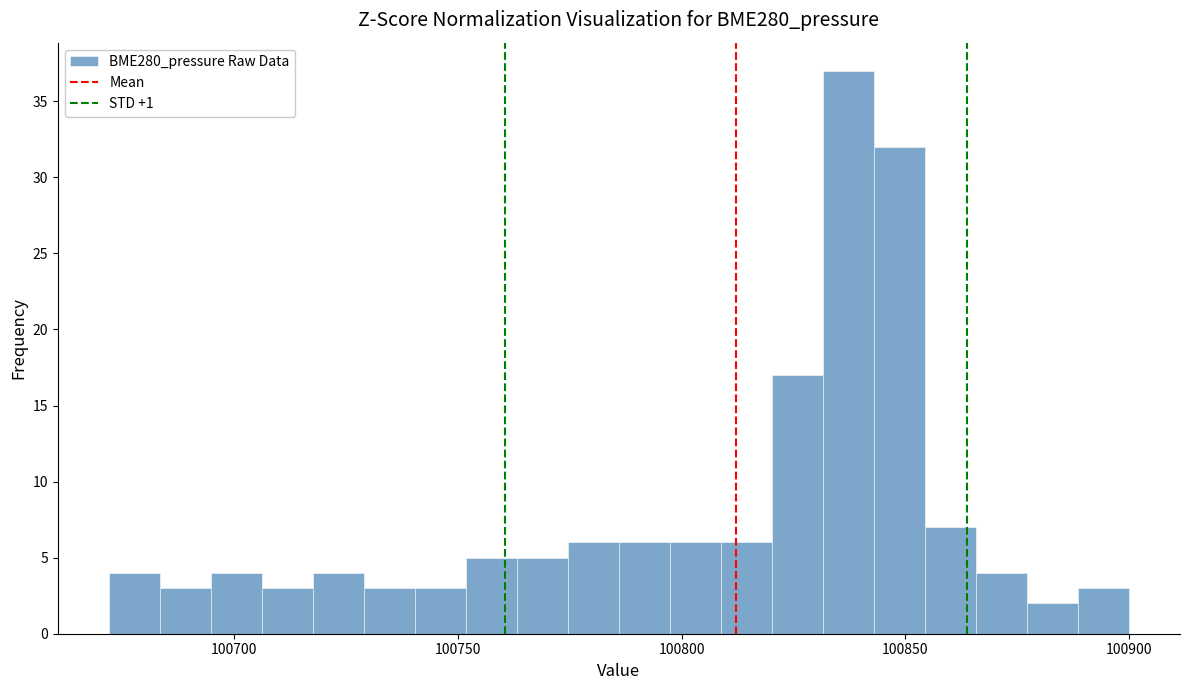

Read against the x-axis, roughly where is the centre of the tallest bar?

100835